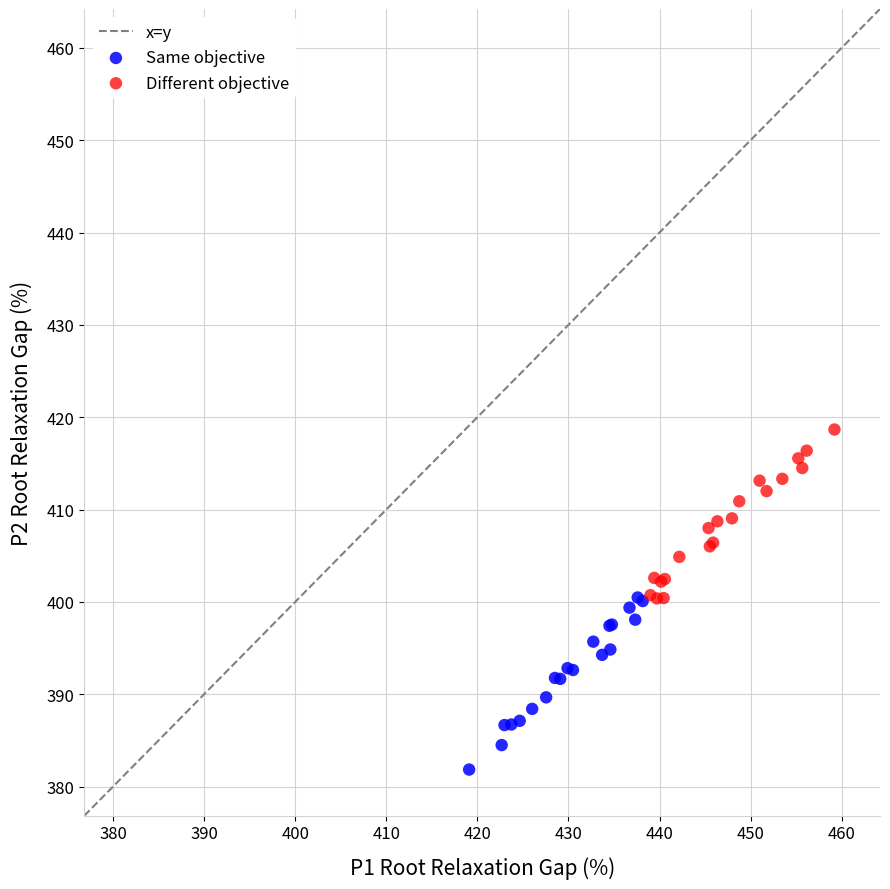

Which series contains the highest Y value?

Different objective